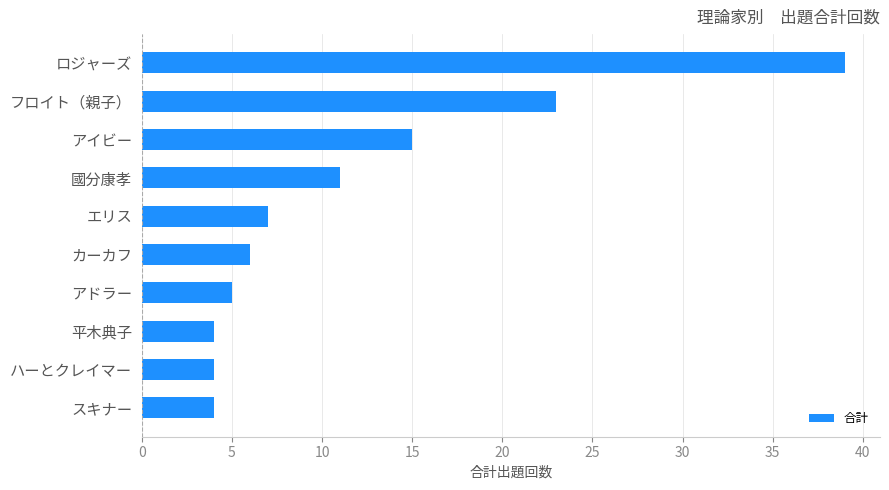

At which label is the value closest to 21?

フロイト（親子）